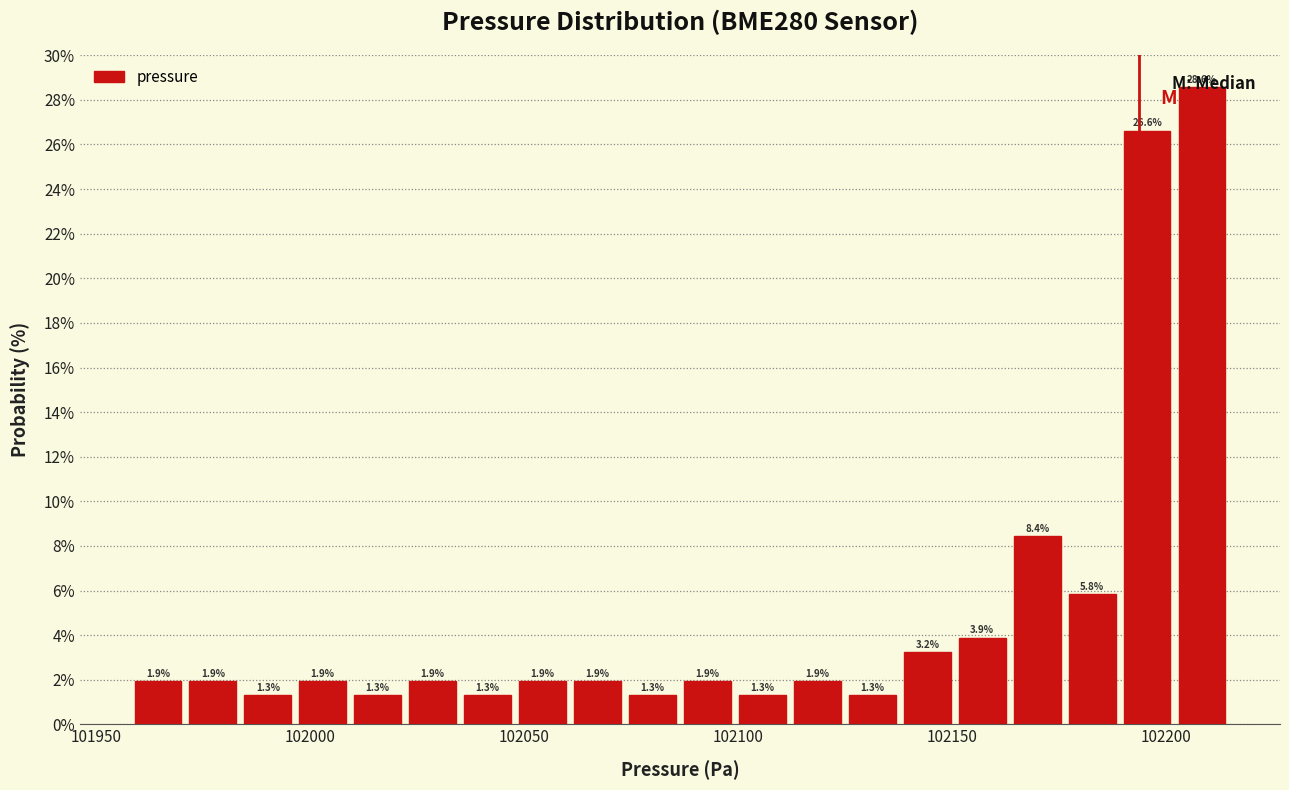

Read against the x-axis, roughly where is the centre of the tallest bar?

102210